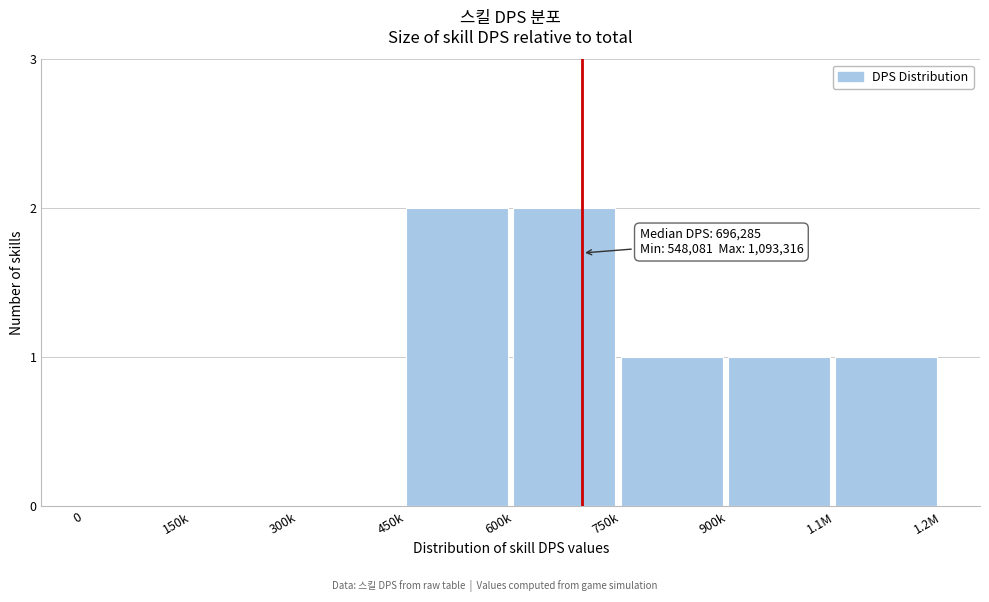

Reading left to right, what are all the values shown in this chart?

0=0	150k=0	300k=0	450k=2	600k=2	750k=1	900k=1	1.1M=1